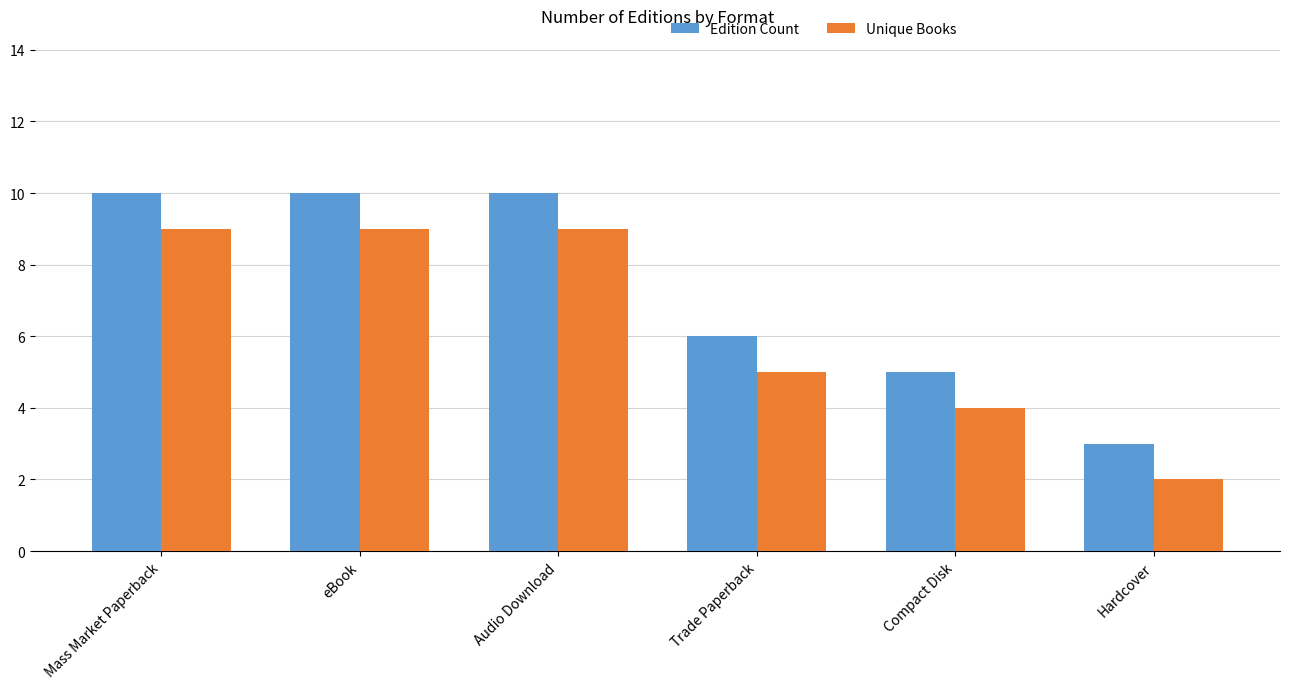

At how many categories does at least one series exceed 8?

3